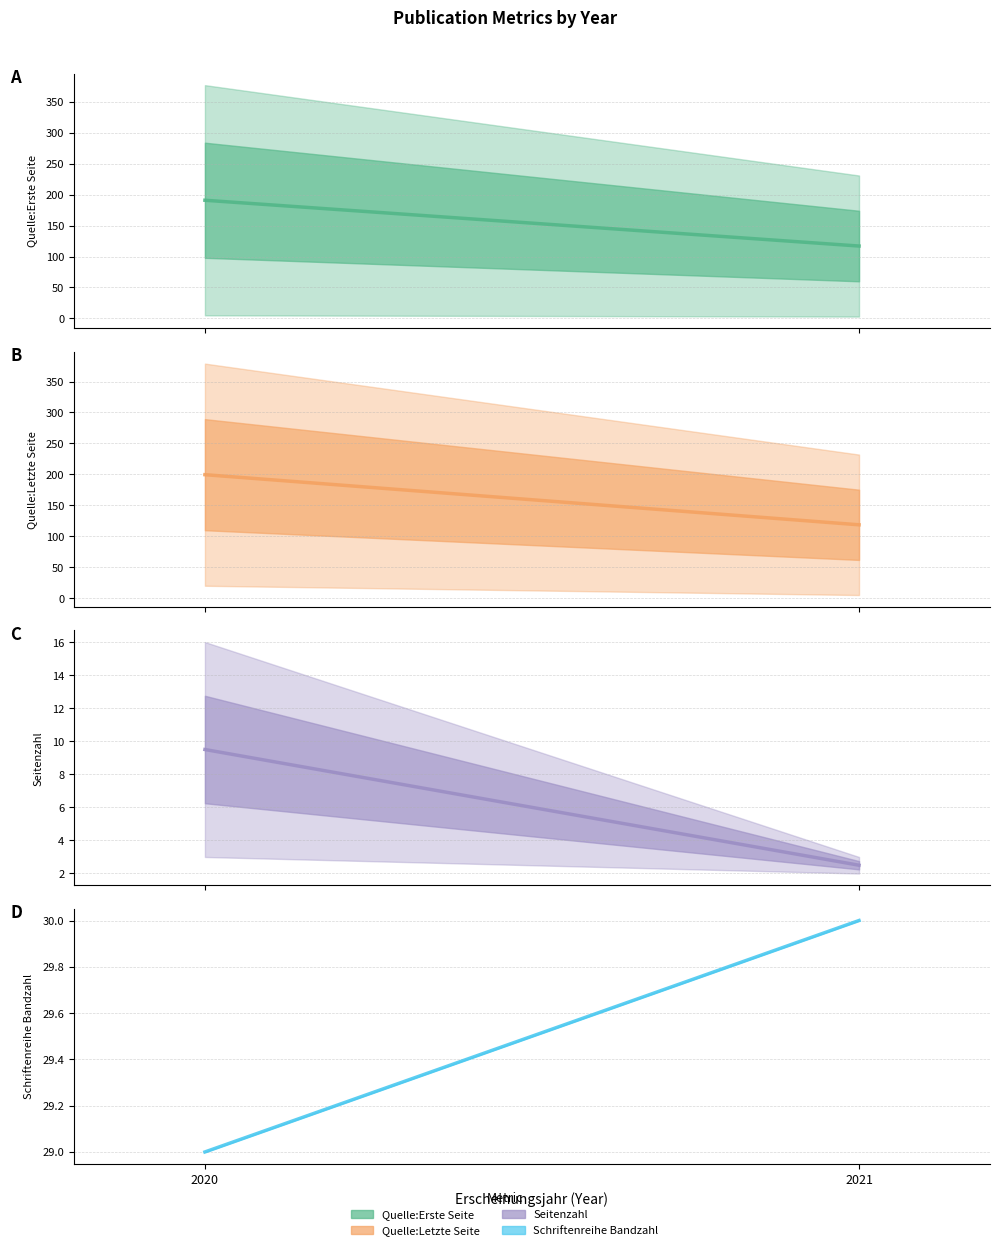

What is the sum of all Schriftenreihe Bandzahl values?

59.0